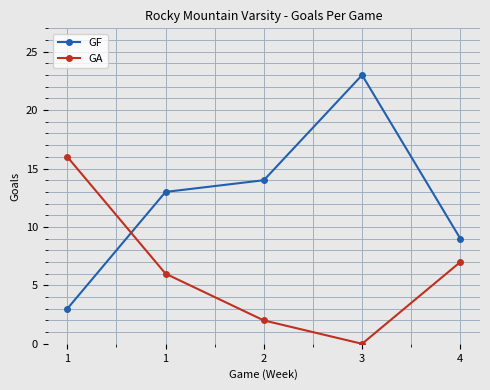

How many lines are shown in the chart?

2